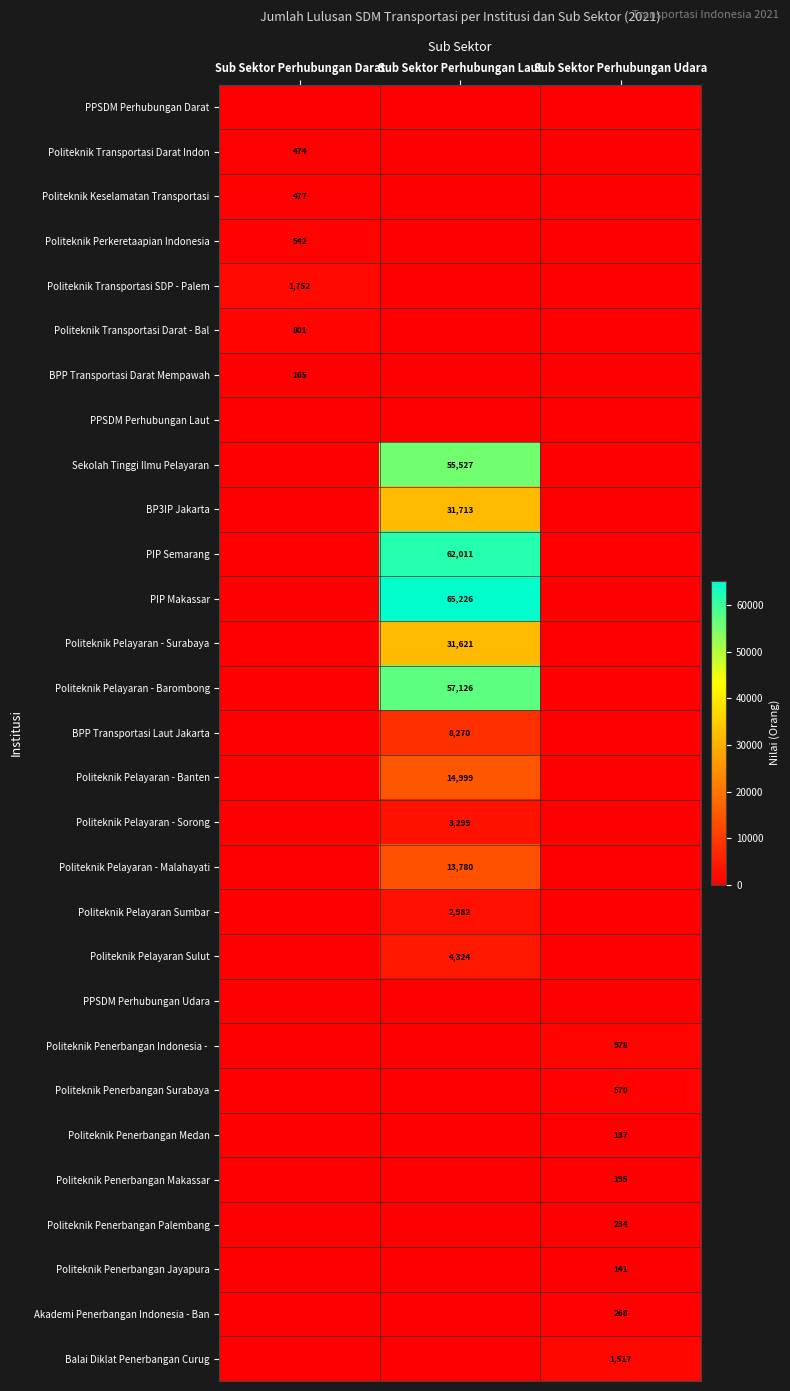

Is the value of Akademi Penerbangan Indonesia - Ban at Sub Sektor Perhubungan Udara greater than the value of Politeknik Pelayaran - Barombong at Sub Sektor Perhubungan Laut?

No